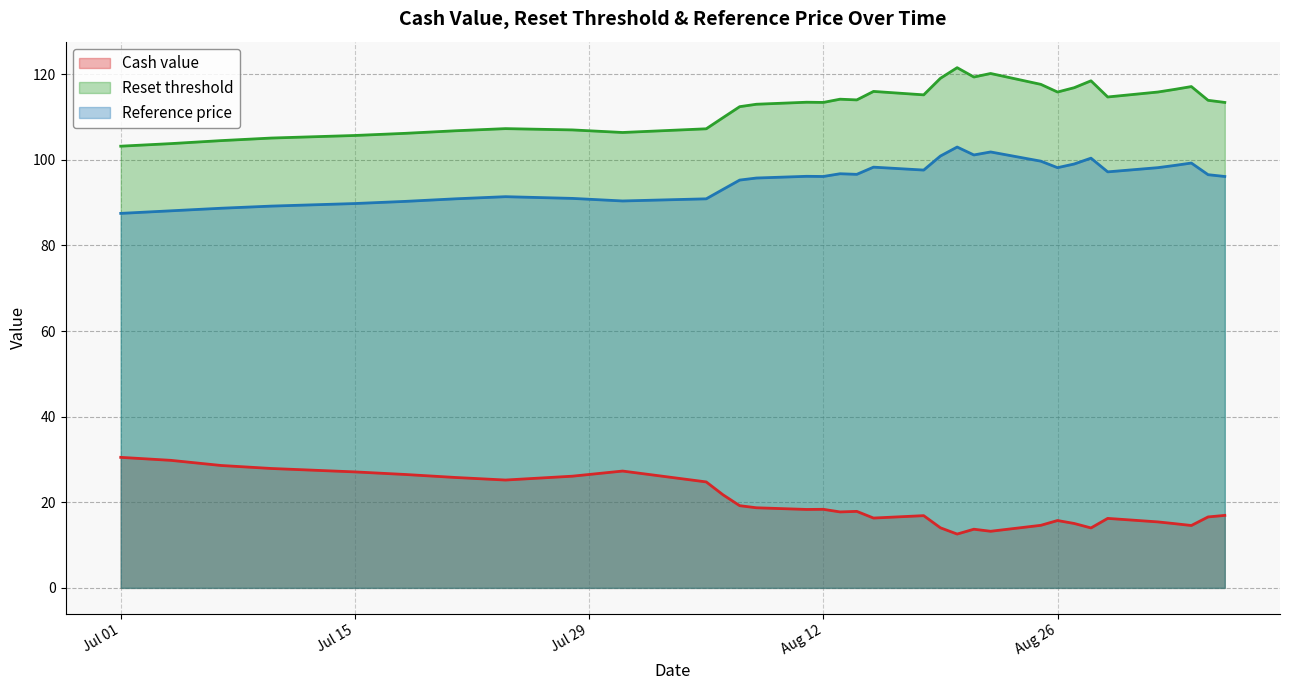

What is the total value across all series at 2025-08-22?

235.3